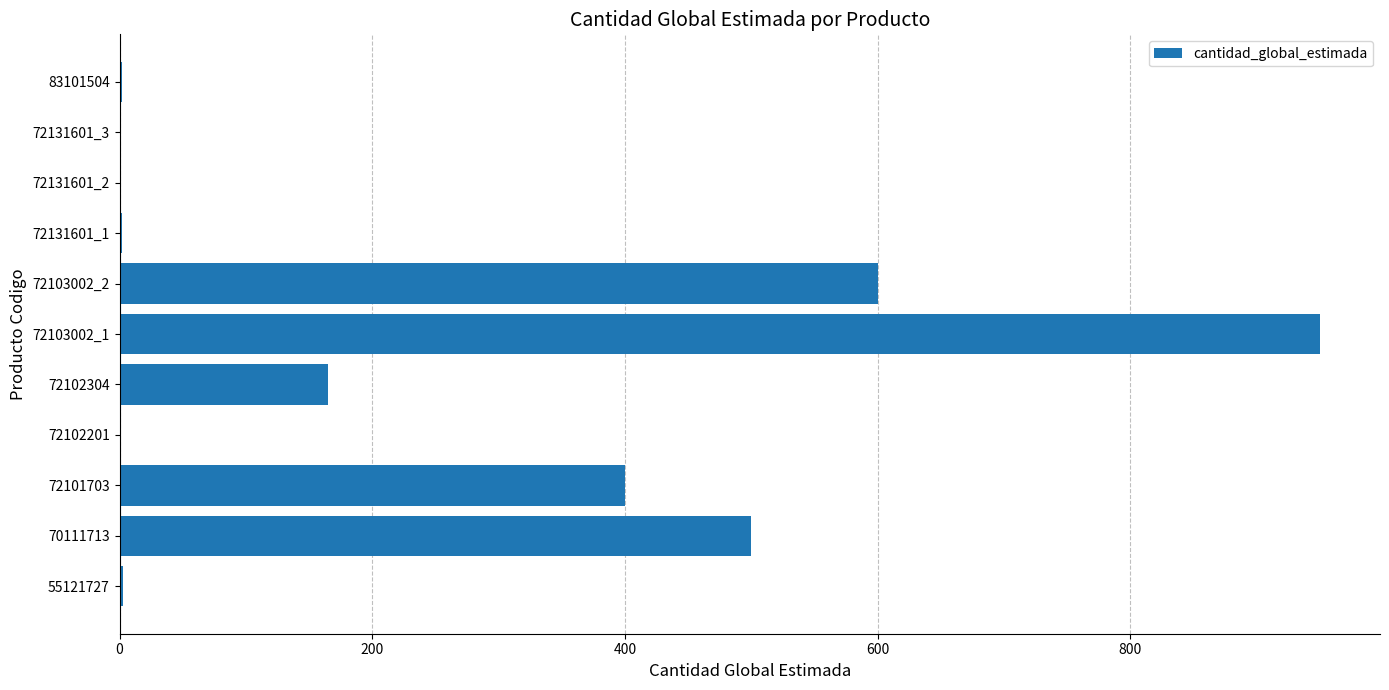

What is the maximum value shown in the chart?

950